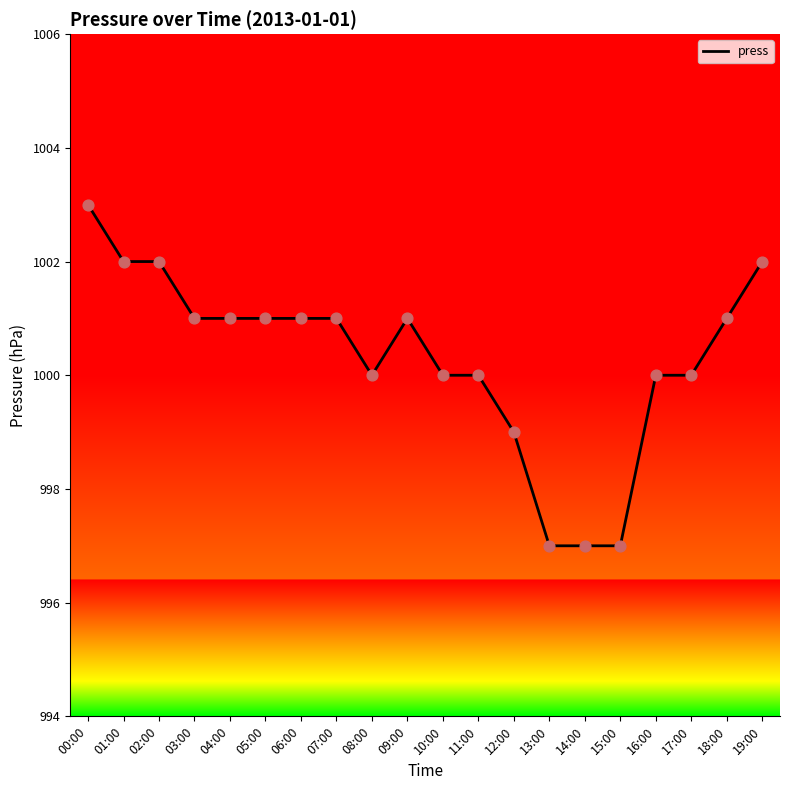

What is the ratio of the value at 14:00 to the value at 15:00?

1.0